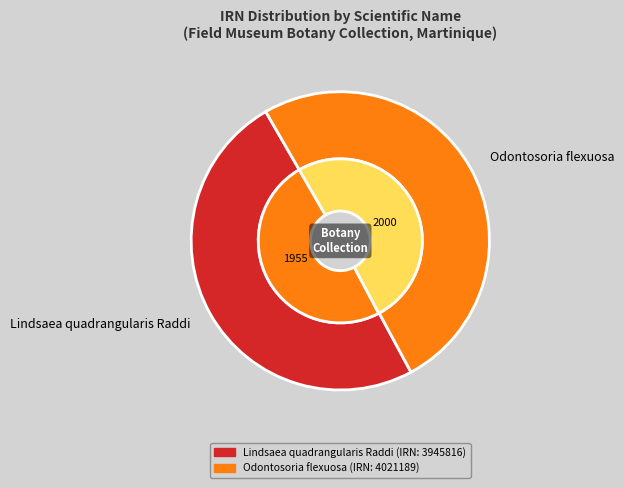

Count the number of slices in the pie.

2